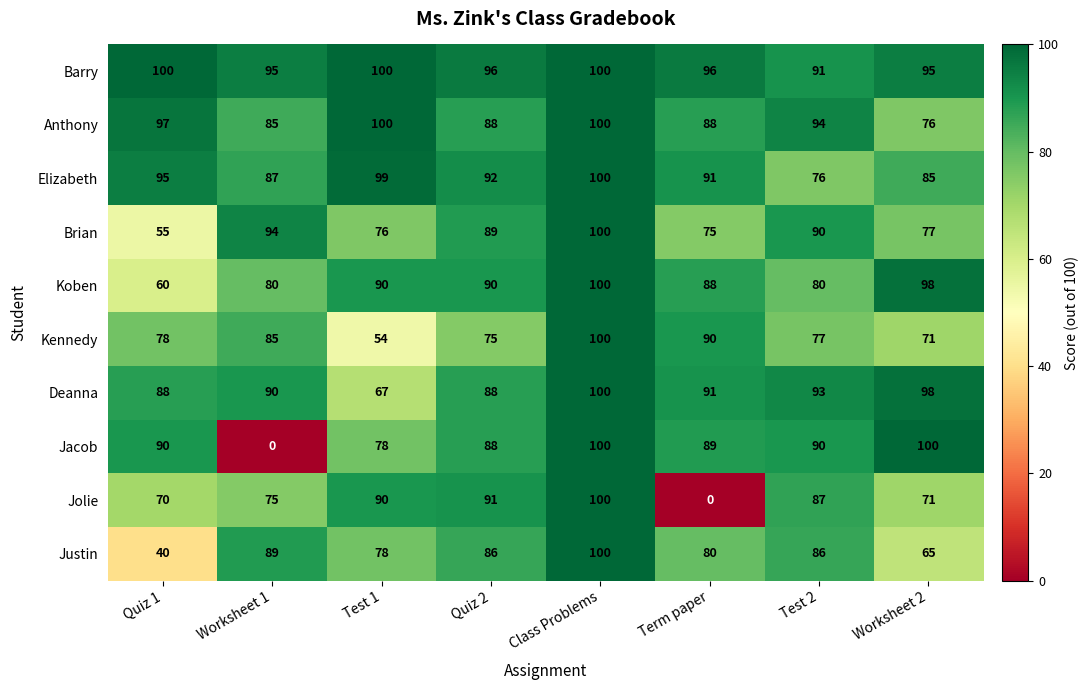

The Anthony series shows 88 at Quiz 2. True or false?

True